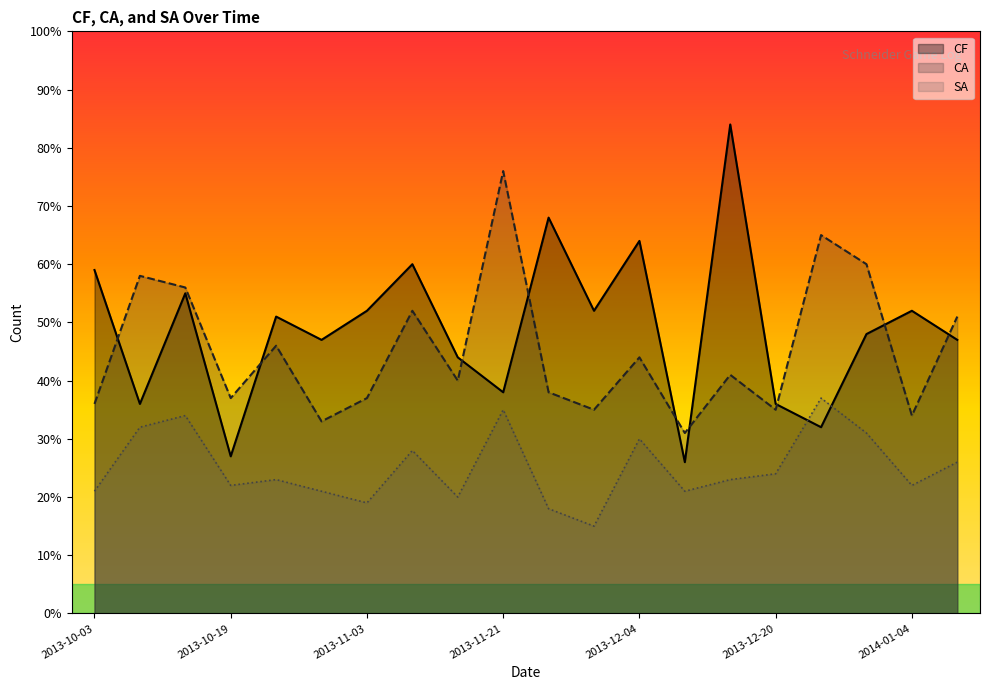

Is it true that CA equals 52 at 2013-11-08?

True